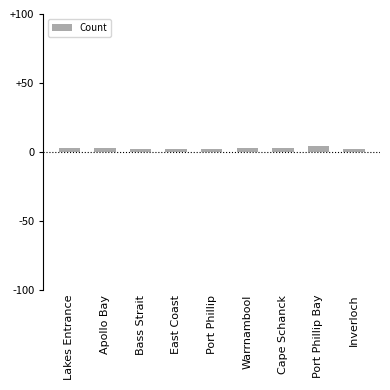

Reading right to left, extract all data points from this chart.

2	4	3	3	2	2	2	3	3